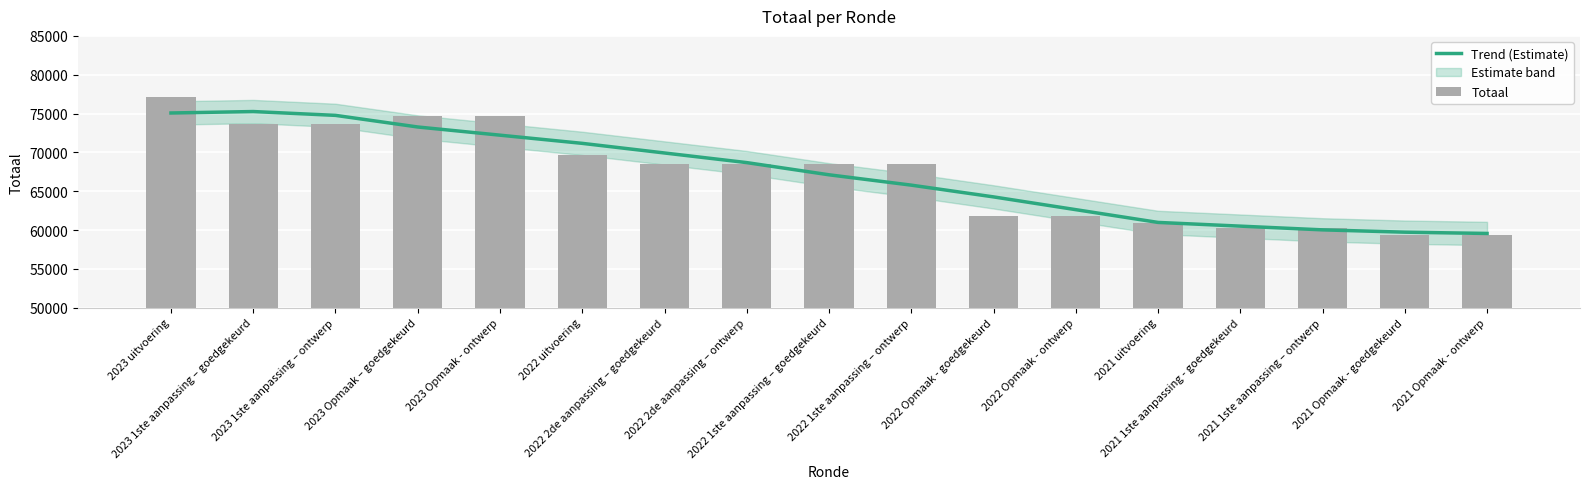

Reading left to right, list all the values displayed in this chart.

Trend (Estimate): 75071.6	75257.6	74764.8	73268.8	72215.0	71161.2	69921.4	68681.6	67112.8	65780.6	64266.8	62623.4	60980.0	60500.8	60021.6	59724.0	59556.0
Totaal: 77108.0	73714.0	73714.0	74644.0	74644.0	69628.0	68445.0	68445.0	68445.0	68445.0	61784.0	61784.0	60876.0	60228.0	60228.0	59388.0	59388.0